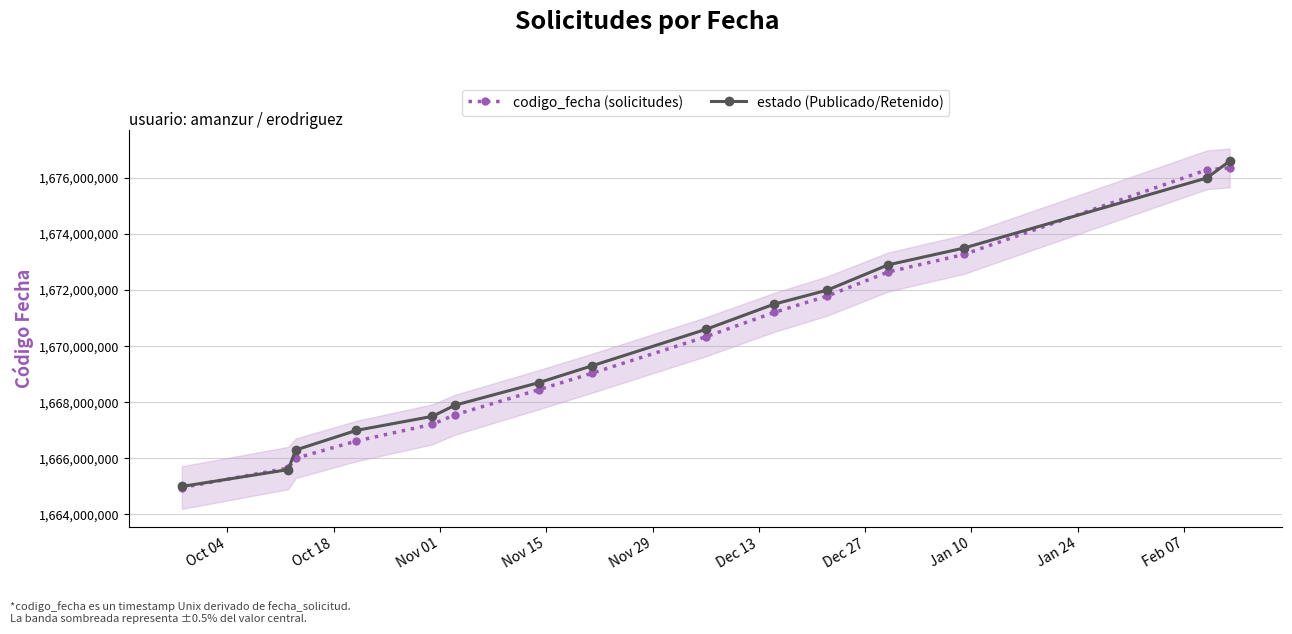

What is the value of the estado (Publicado/Retenido) point at the 12th from the left?

1672900000